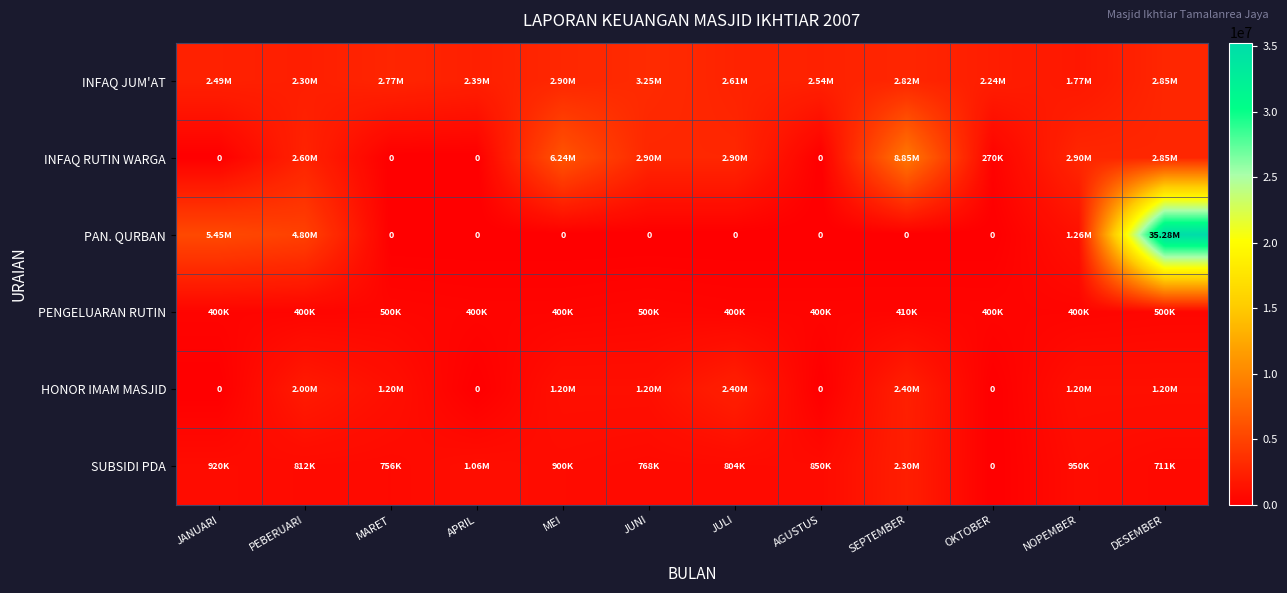

What is the sum of the HONOR IMAM MASJID values at PEBERUARI and APRIL?

2000000